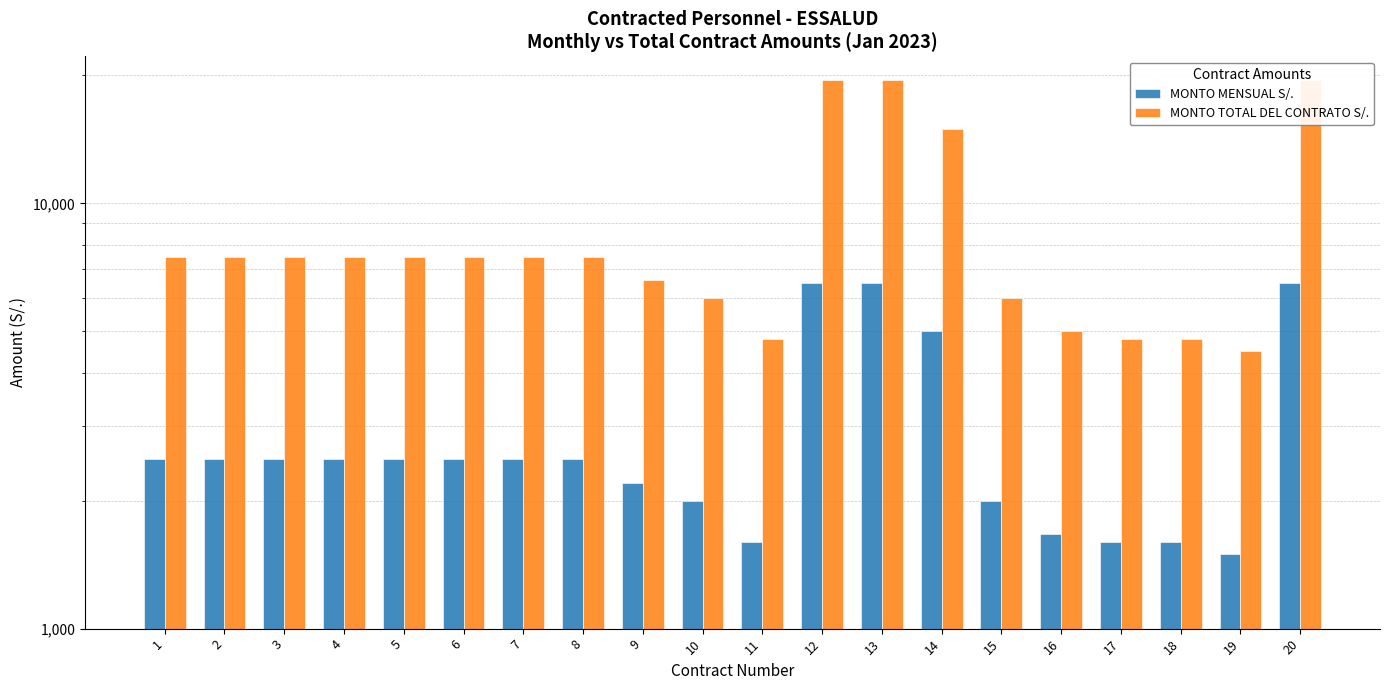

Rank the series by their maximum value, from lowest to highest.

MONTO MENSUAL S/., MONTO TOTAL DEL CONTRATO S/.